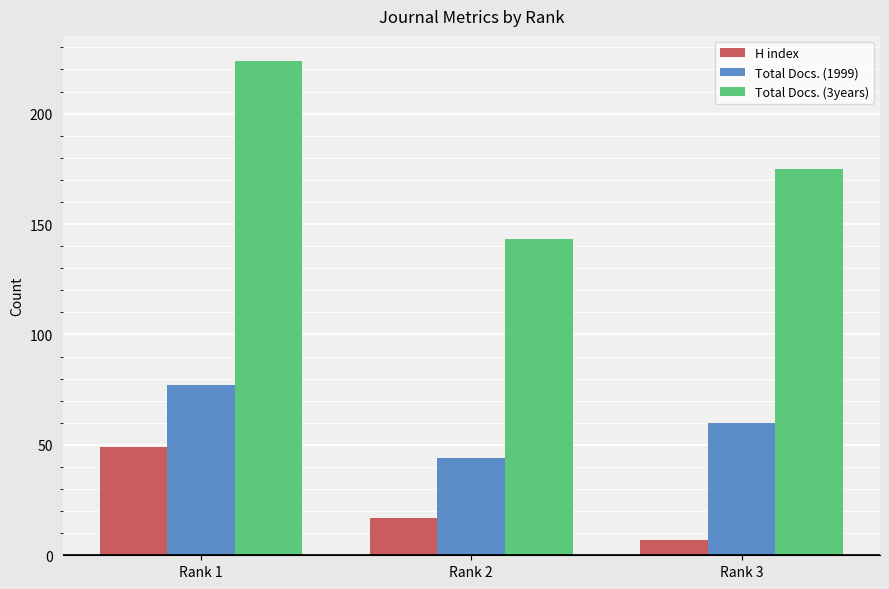

Reading right to left, extract all data points from this chart.

H index: Rank 3=7	Rank 2=17	Rank 1=49
Total Docs. (1999): Rank 3=60	Rank 2=44	Rank 1=77
Total Docs. (3years): Rank 3=175	Rank 2=143	Rank 1=224